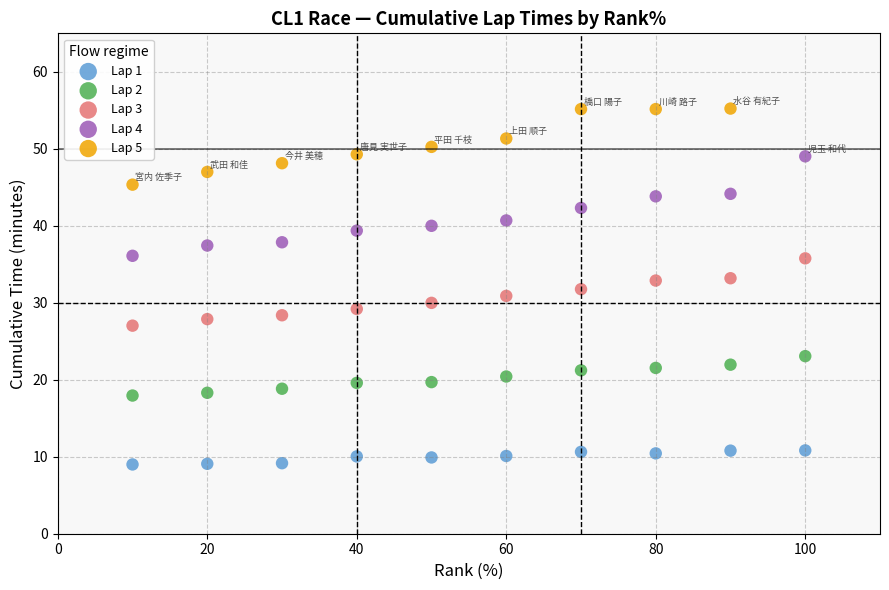

Which series reaches the minimum Y coordinate?

Lap 1